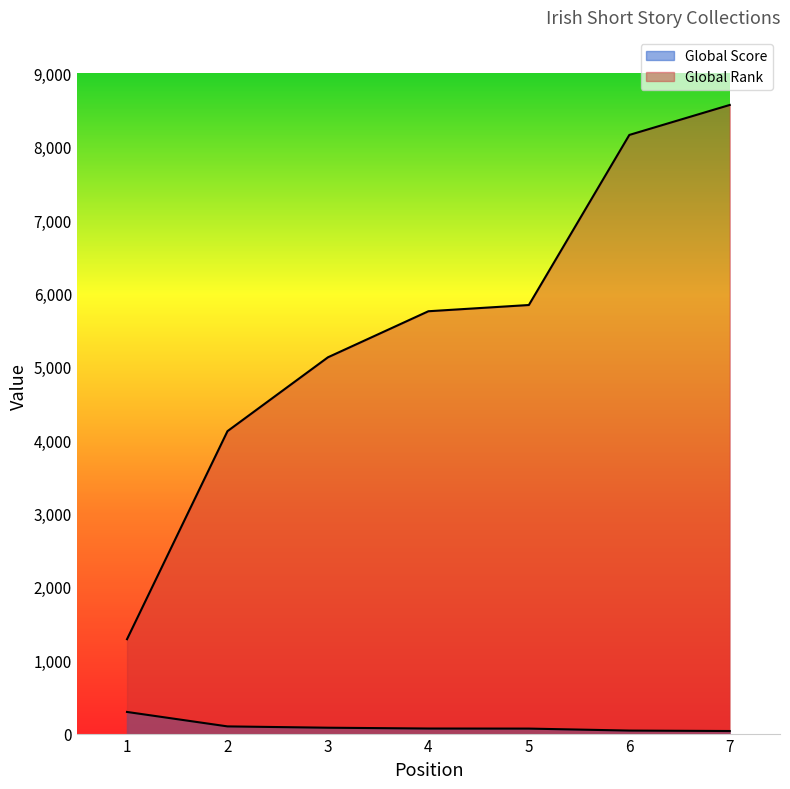

How many lines are shown in the chart?

2